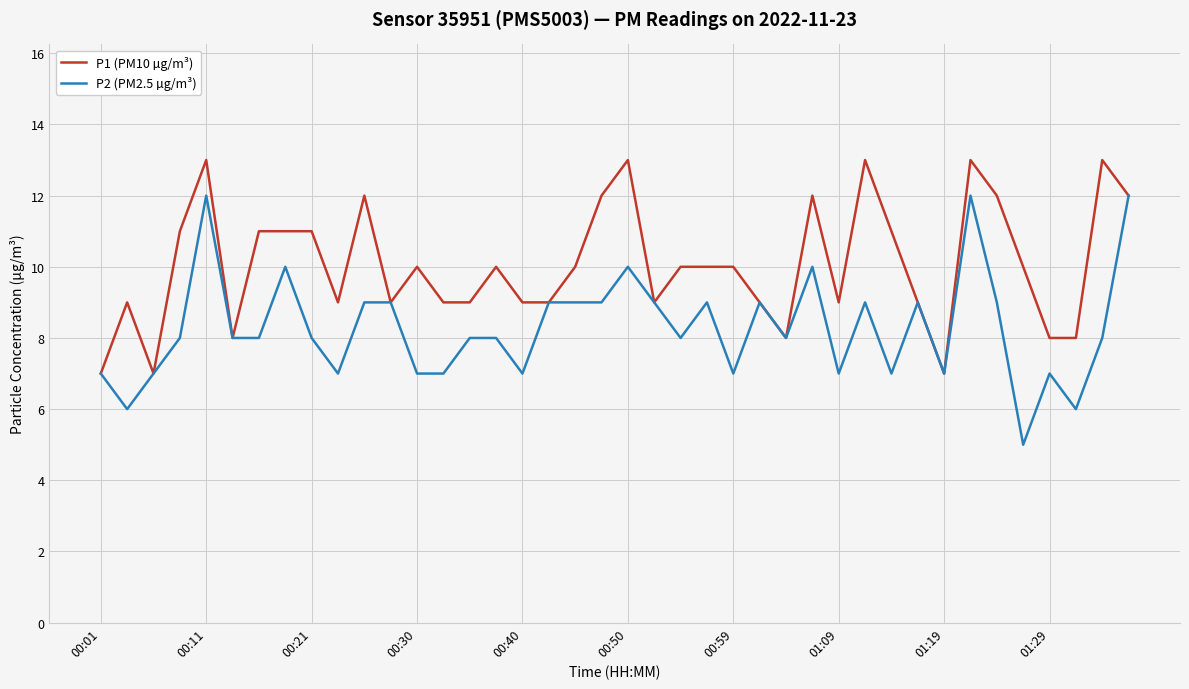

List the series in order of their peak value, highest first.

P1 (PM10 µg/m³), P2 (PM2.5 µg/m³)